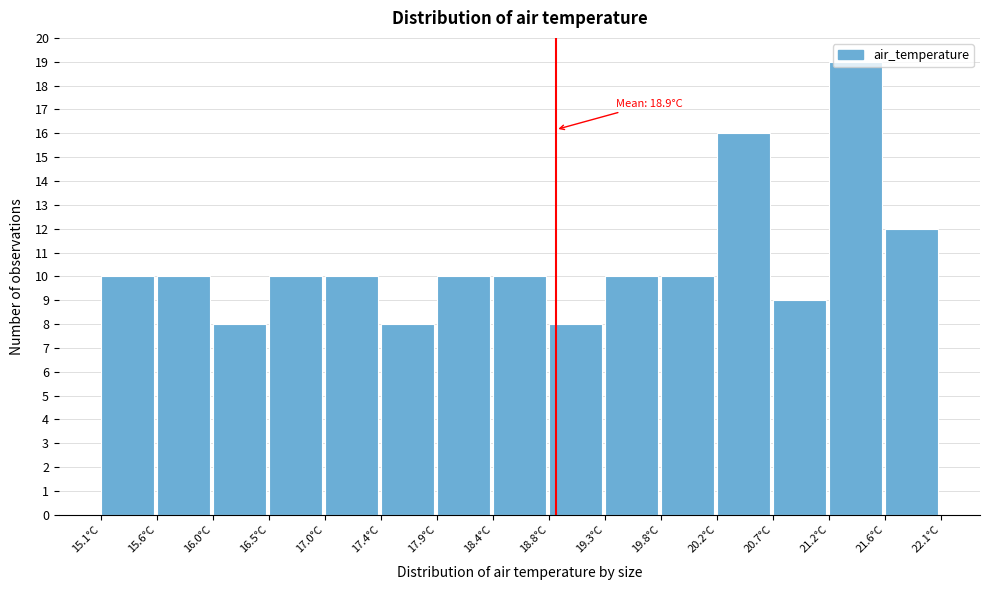

Over which range of the x-axis is the bar tallest?

21.15 to 21.65